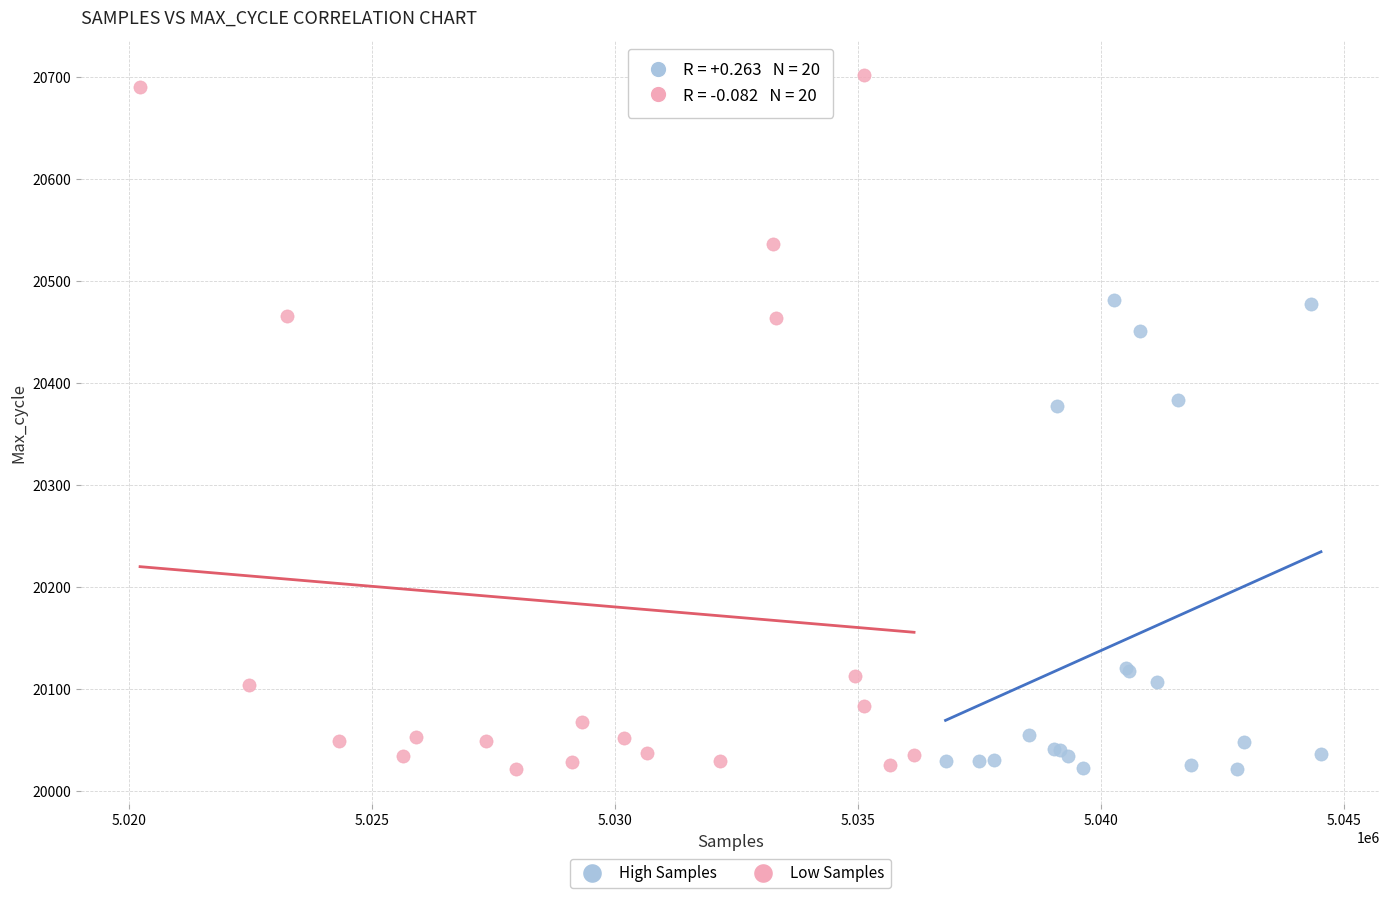

Which series contains the highest Y value?

Low Samples